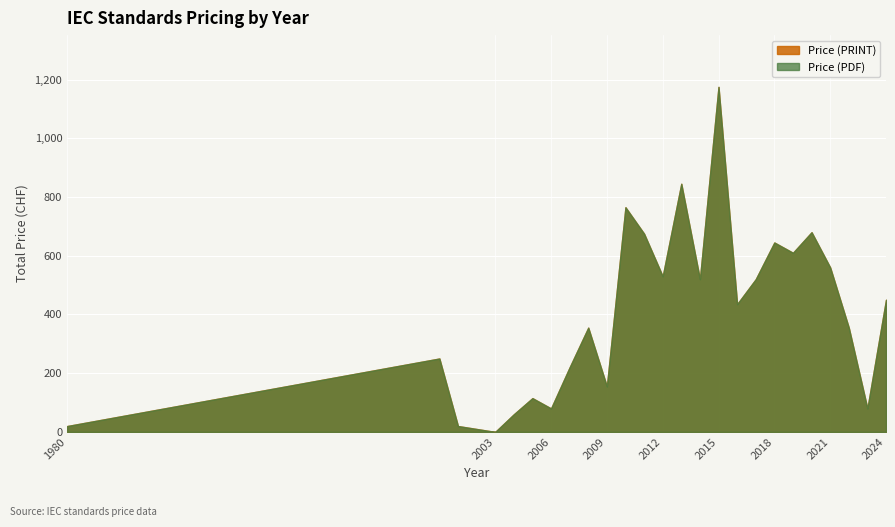

What is the average value of the Price (PRINT) series?

414